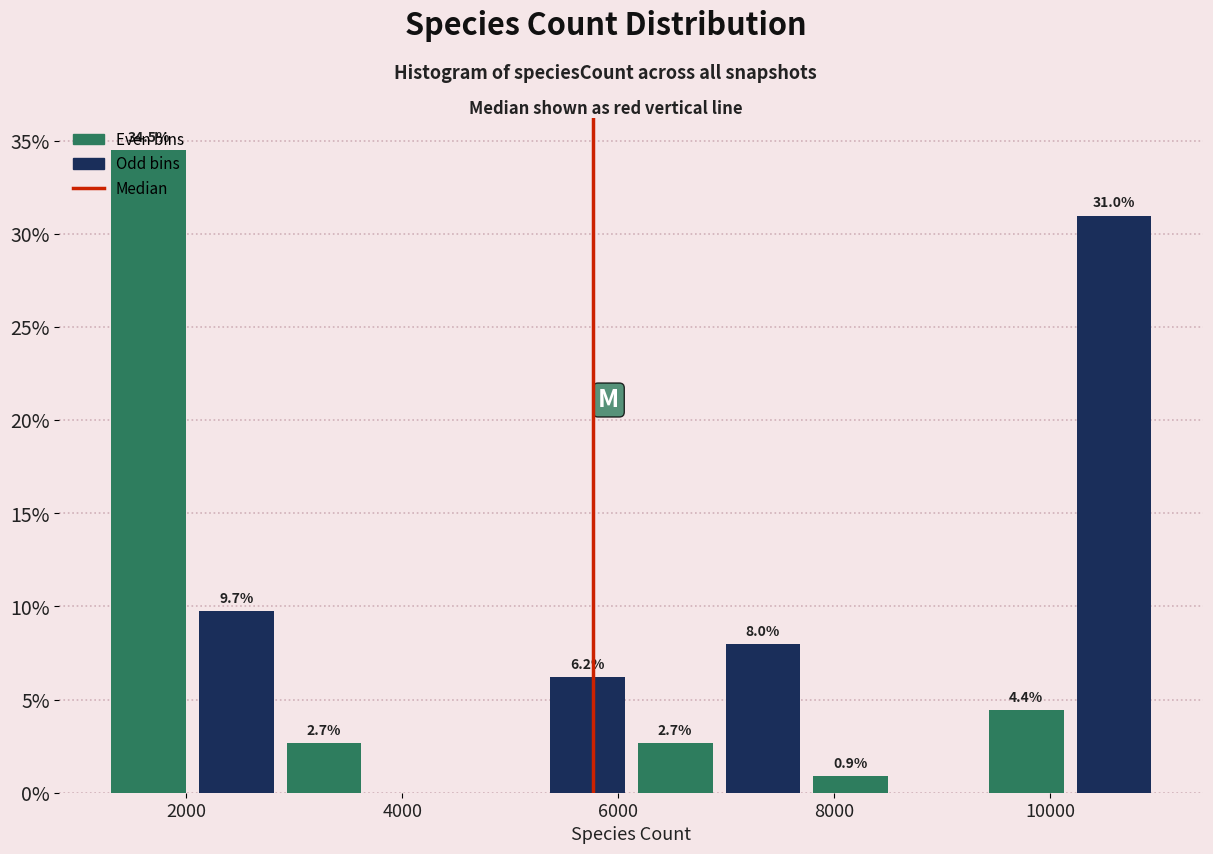

Over which range of the x-axis is the bar tallest?

1200 to 2000